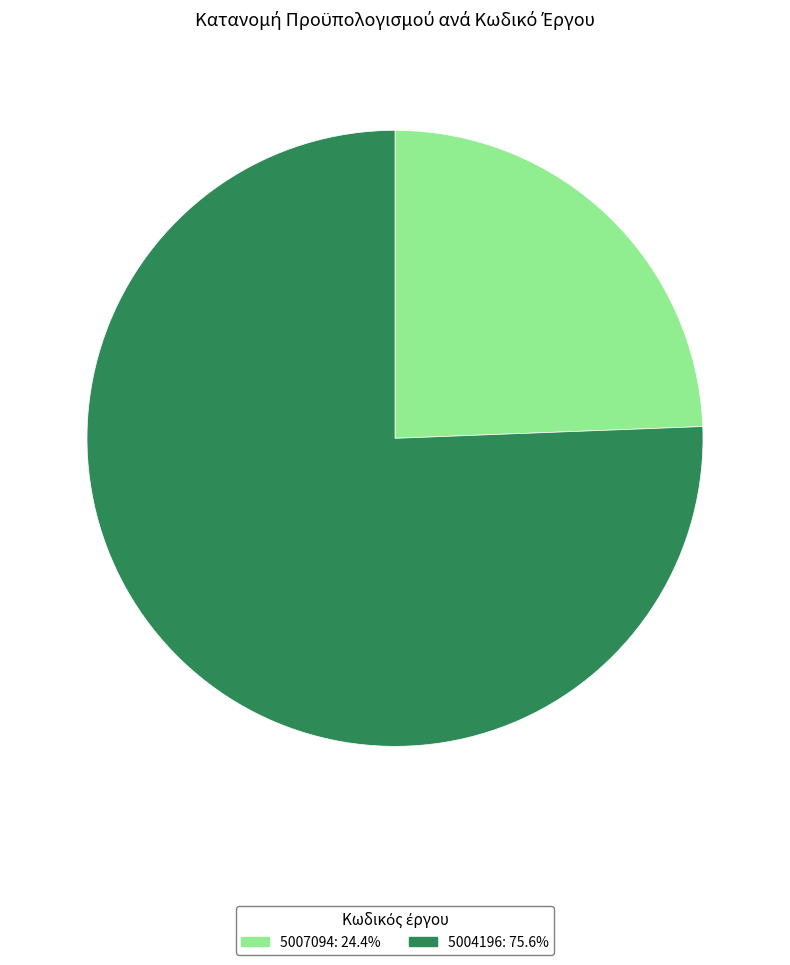

Between 5007094 and 5004196, which is larger?

5004196